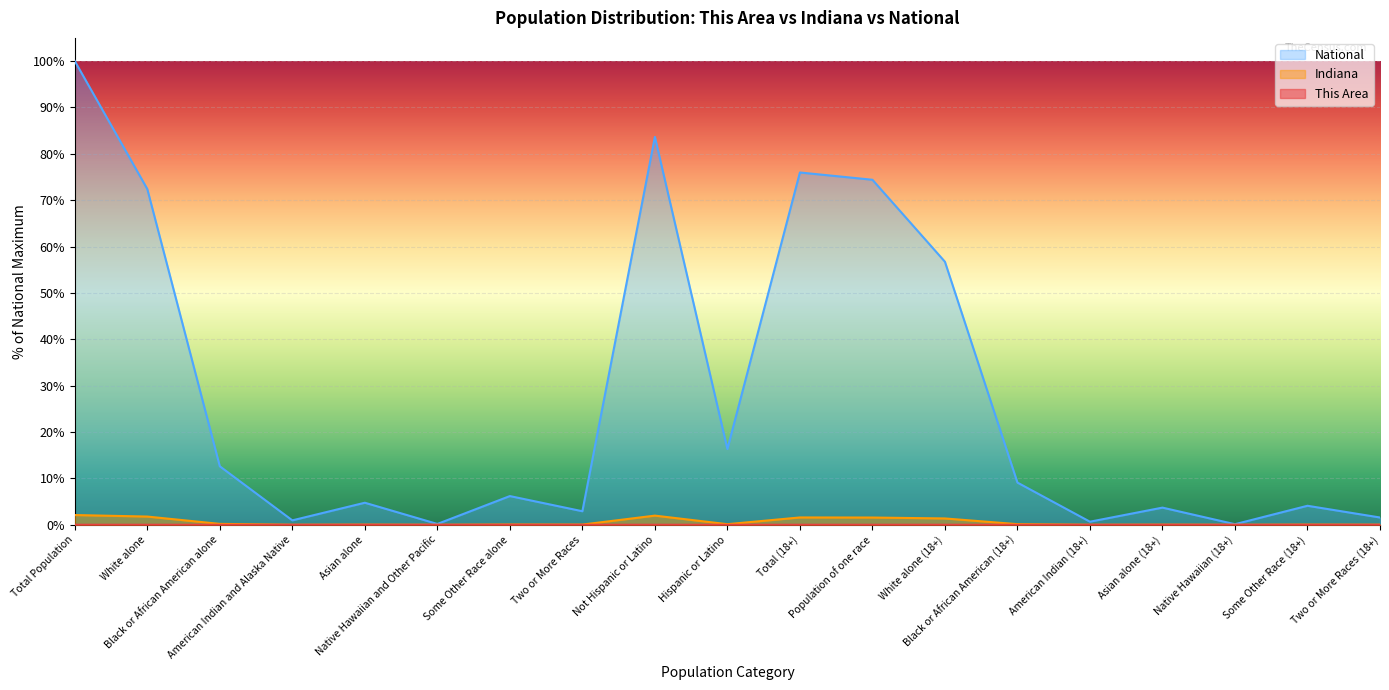

How many distinct data groups are displayed?

3